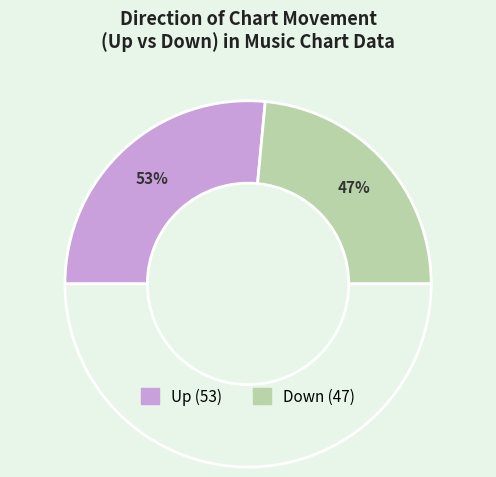

Is it true that down is 47% of the pie?

True